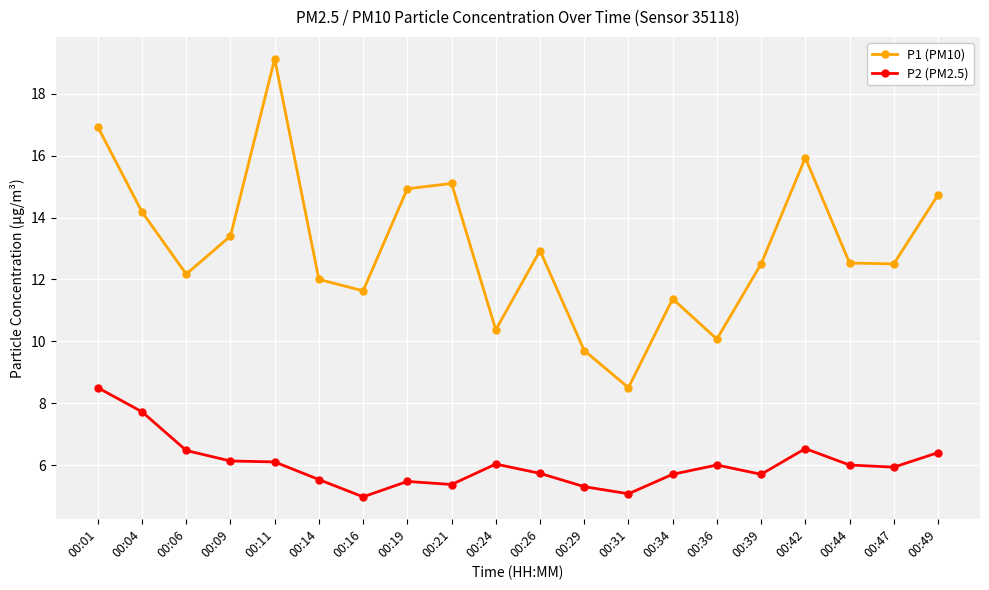

At 00:44, list the series in order from largest to smallest.

P1 (PM10), P2 (PM2.5)